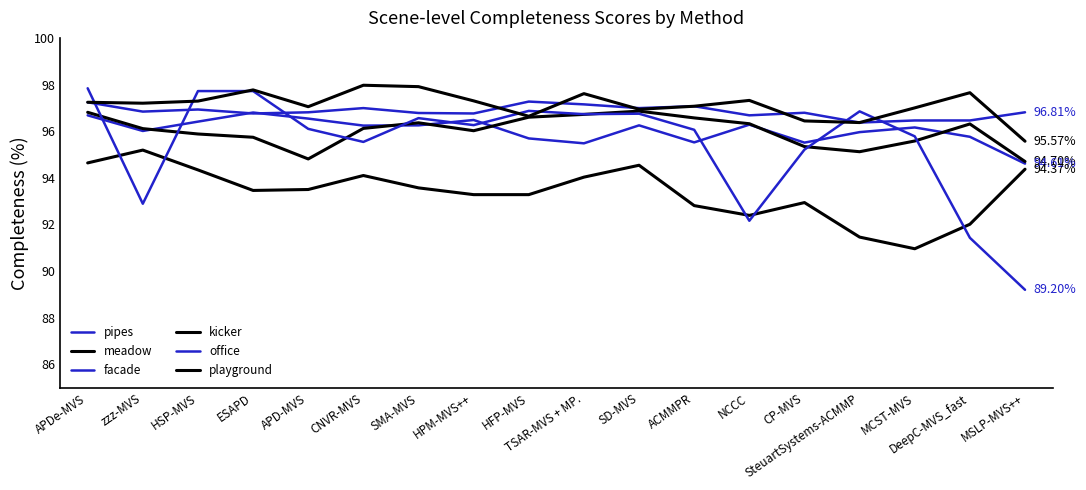

What are all the series names shown in the legend?

pipes, meadow, facade, kicker, office, playground